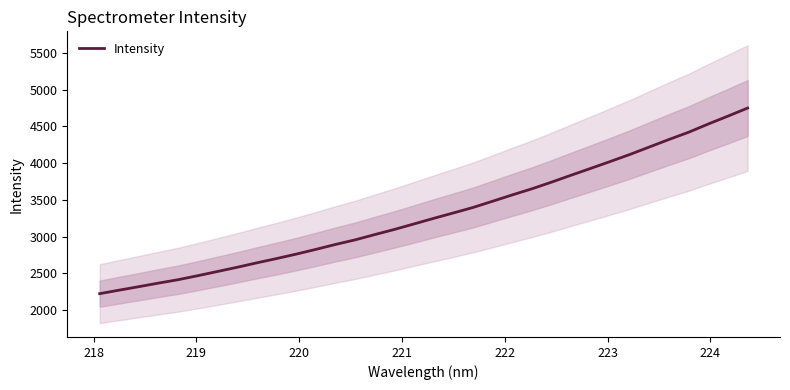

What is the maximum value for Intensity?

4748.8